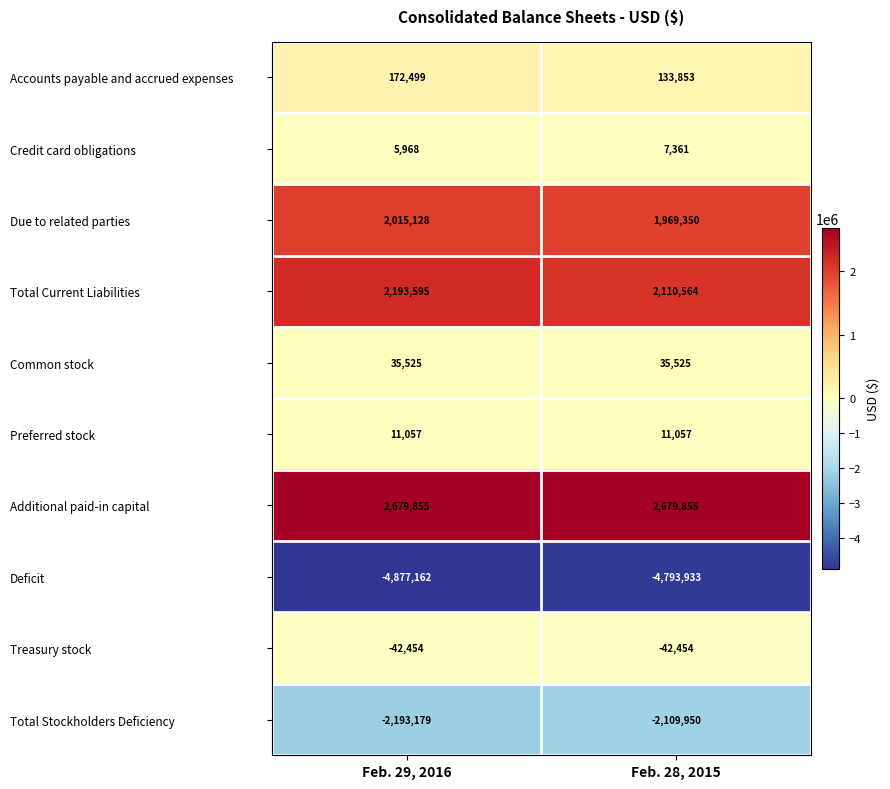

Which category has the lowest value across all series?

Feb. 29, 2016